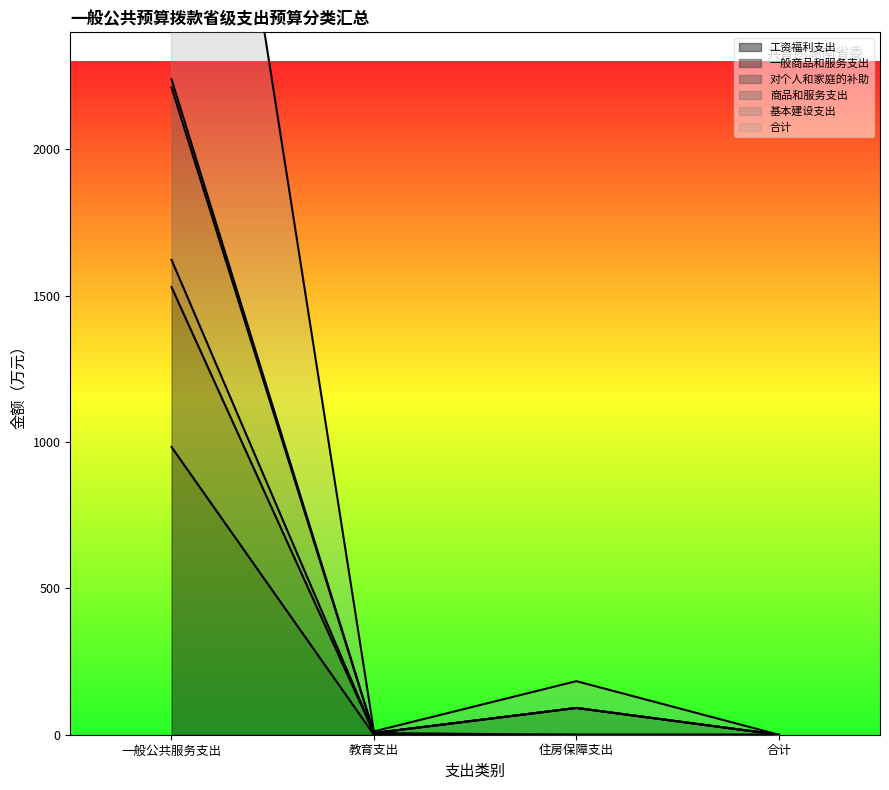

True or false: 商品和服务支出 and 一般商品和服务支出 cross at least once.

False